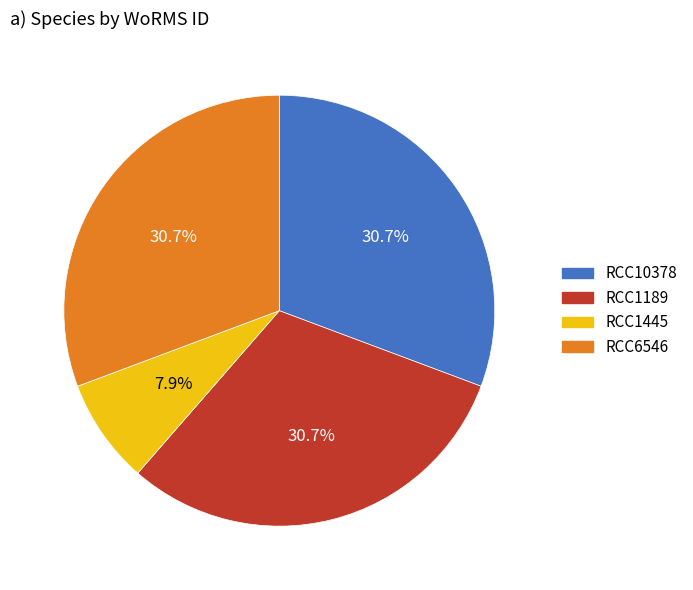

To the nearest percent, what percentage of the pie is RCC6546?

31%